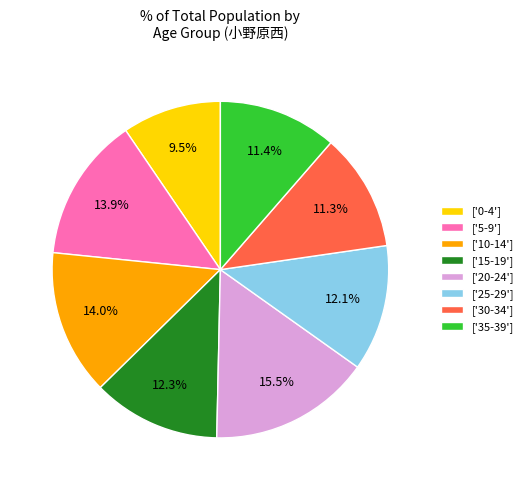

To the nearest percent, what is the difference between the largest and smallest slice percentages?

6%